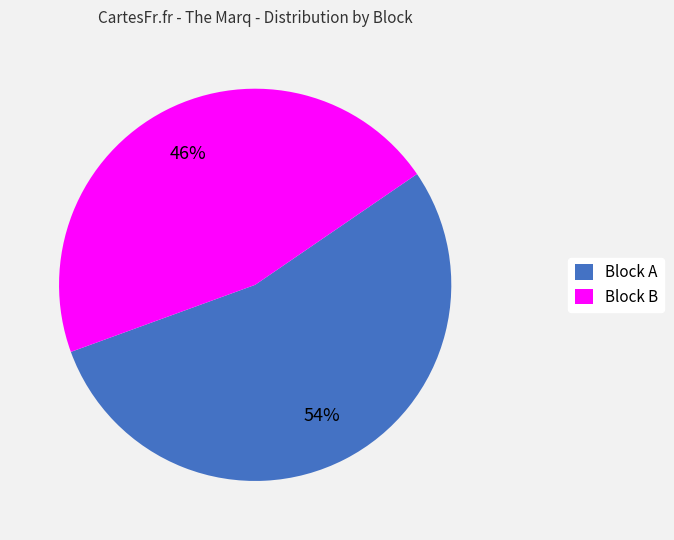

Which category has the biggest portion of the pie?

Block A